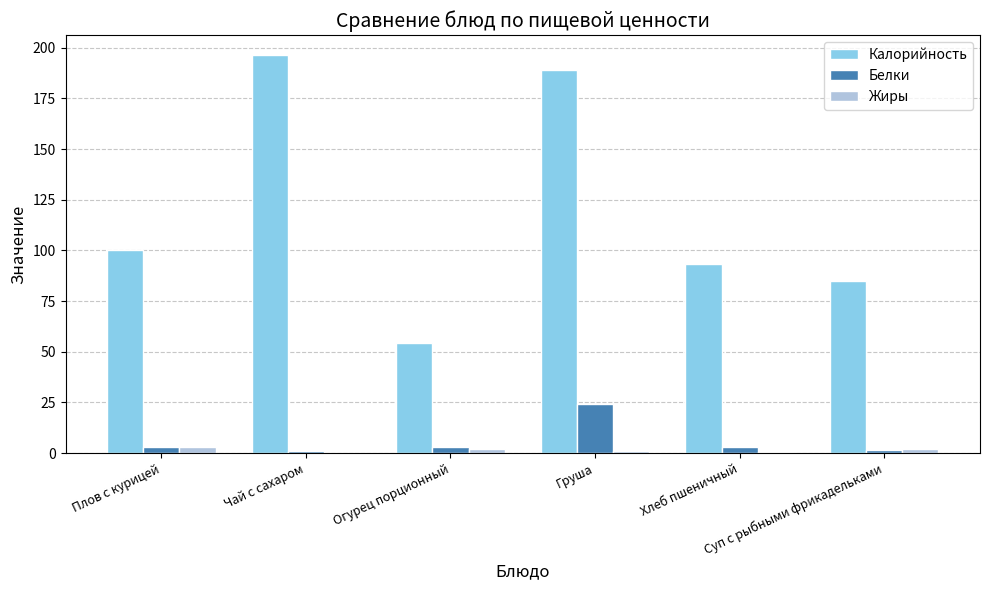

What is the sum of all Белки values?

36.5